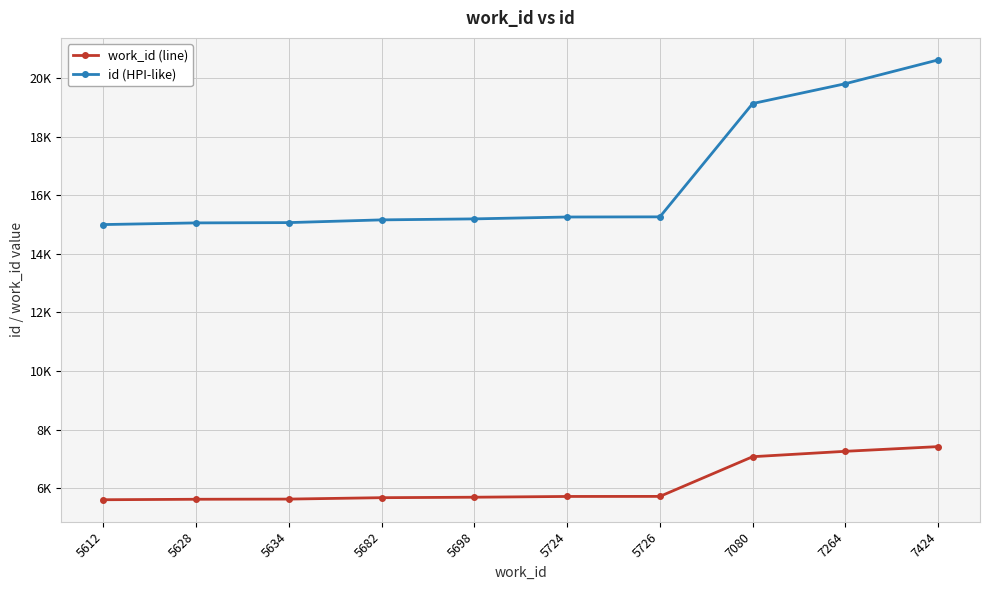

What are all the series names shown in the legend?

work_id (line), id (HPI-like)